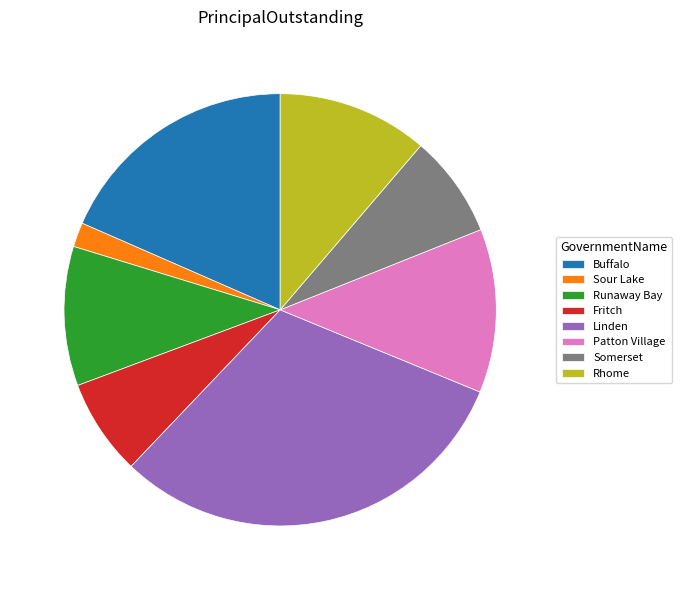

Approximately how many times larger is the value at Runaway Bay compared to Buffalo?

0.6